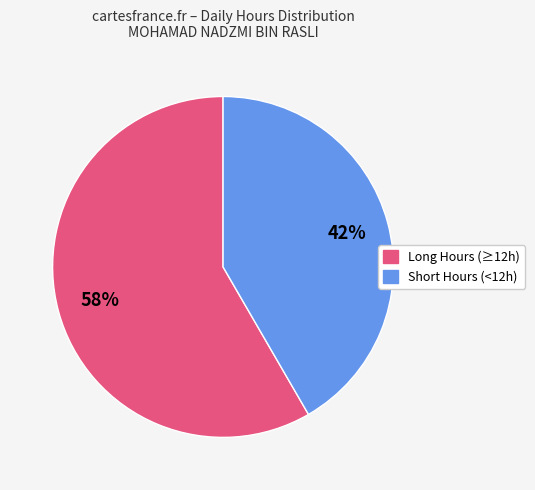

Is there any slice that represents more than half of the pie?

Yes